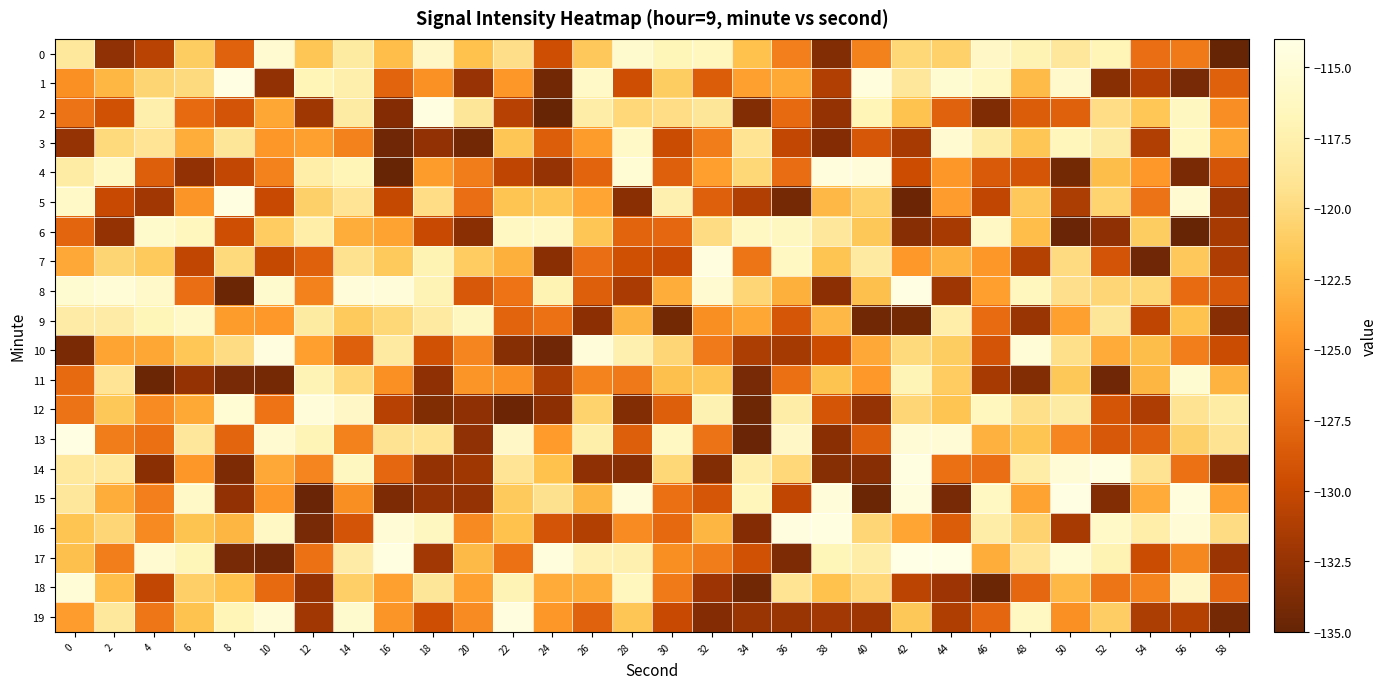

Between 2 and 16, which series saw the biggest shift?

row_4